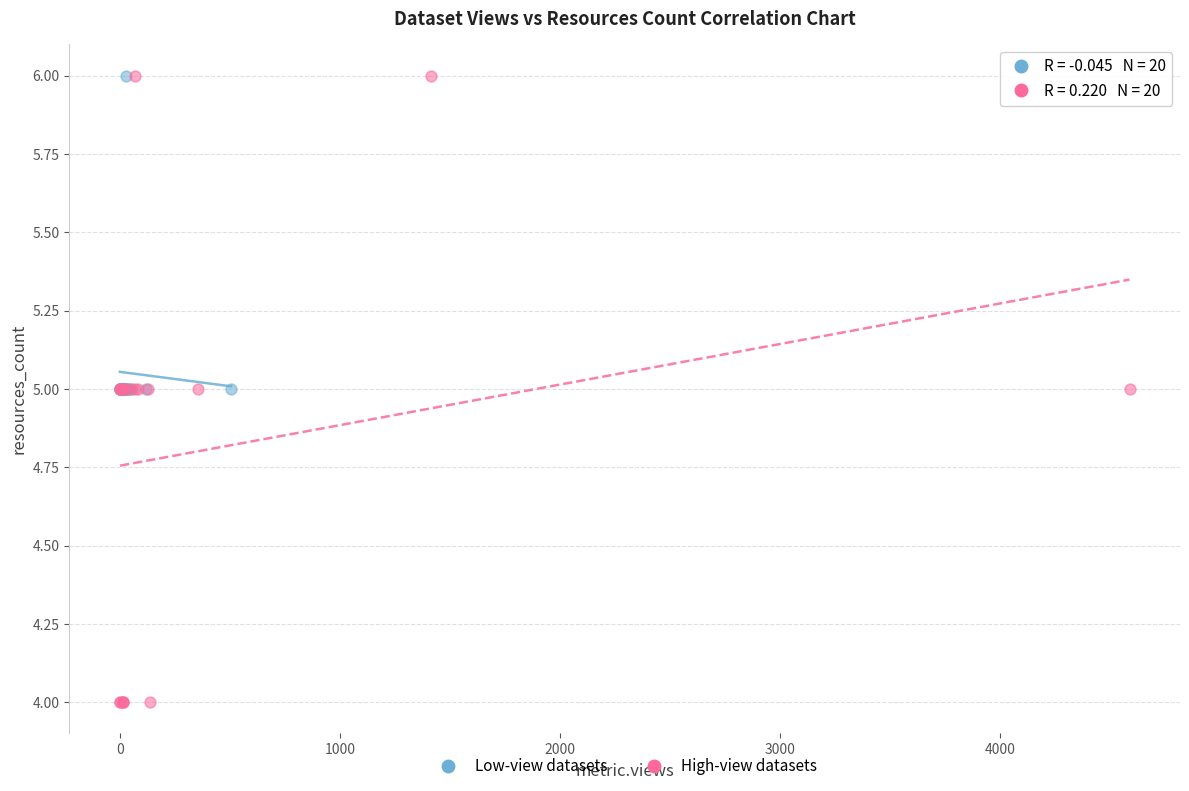

Which series reaches the minimum Y coordinate?

High-view datasets